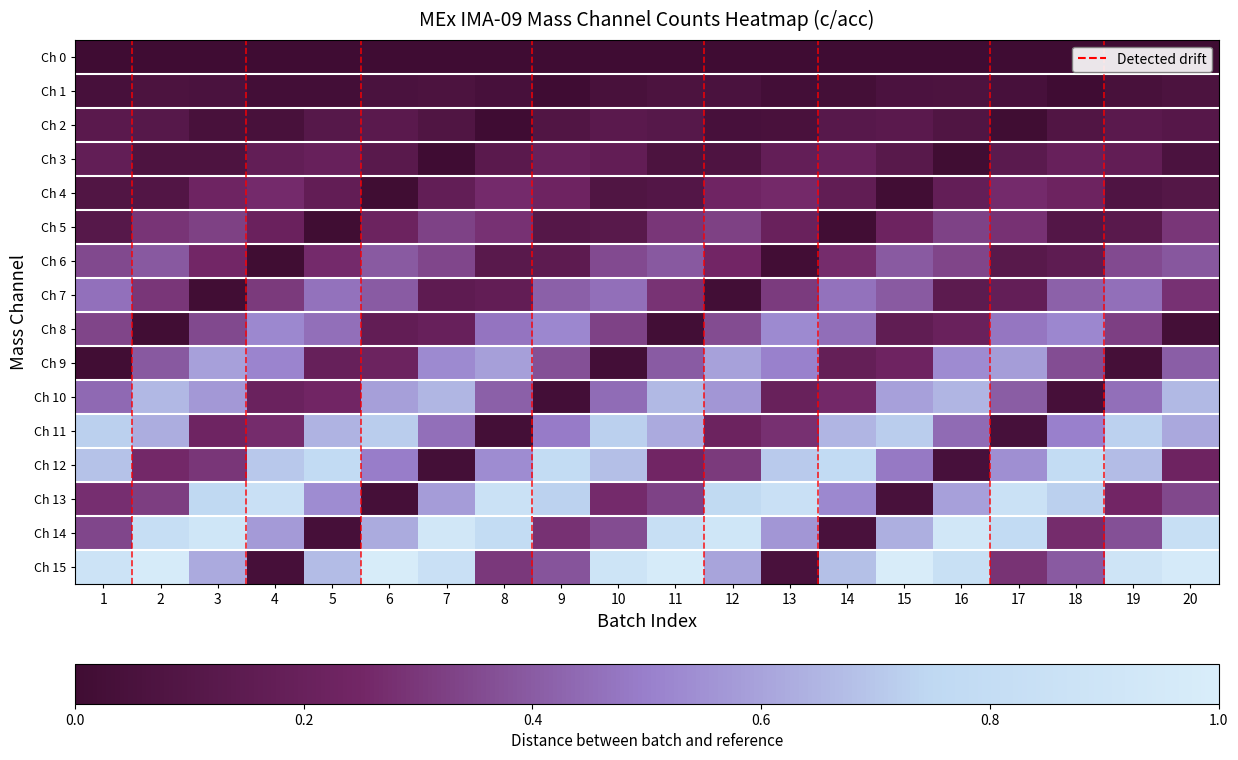

Between 11 and 13, which series saw the biggest shift?

row_15